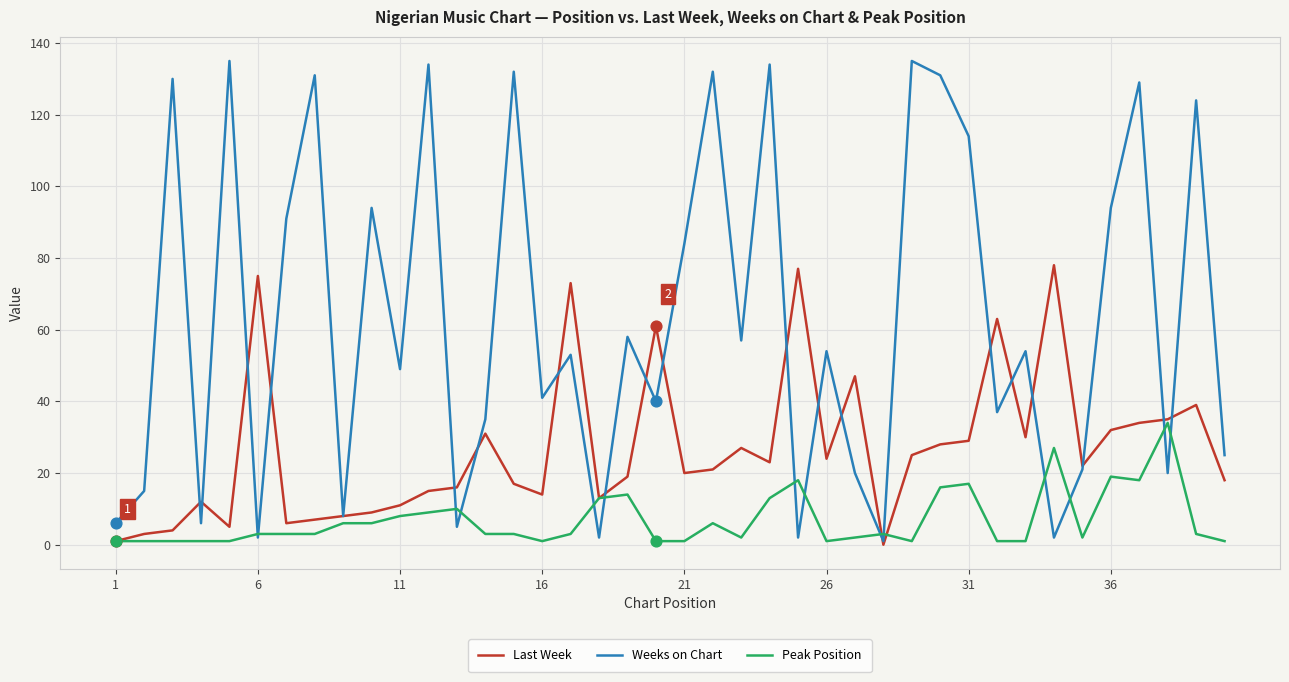

Which series has the largest total across all categories?

Weeks on Chart